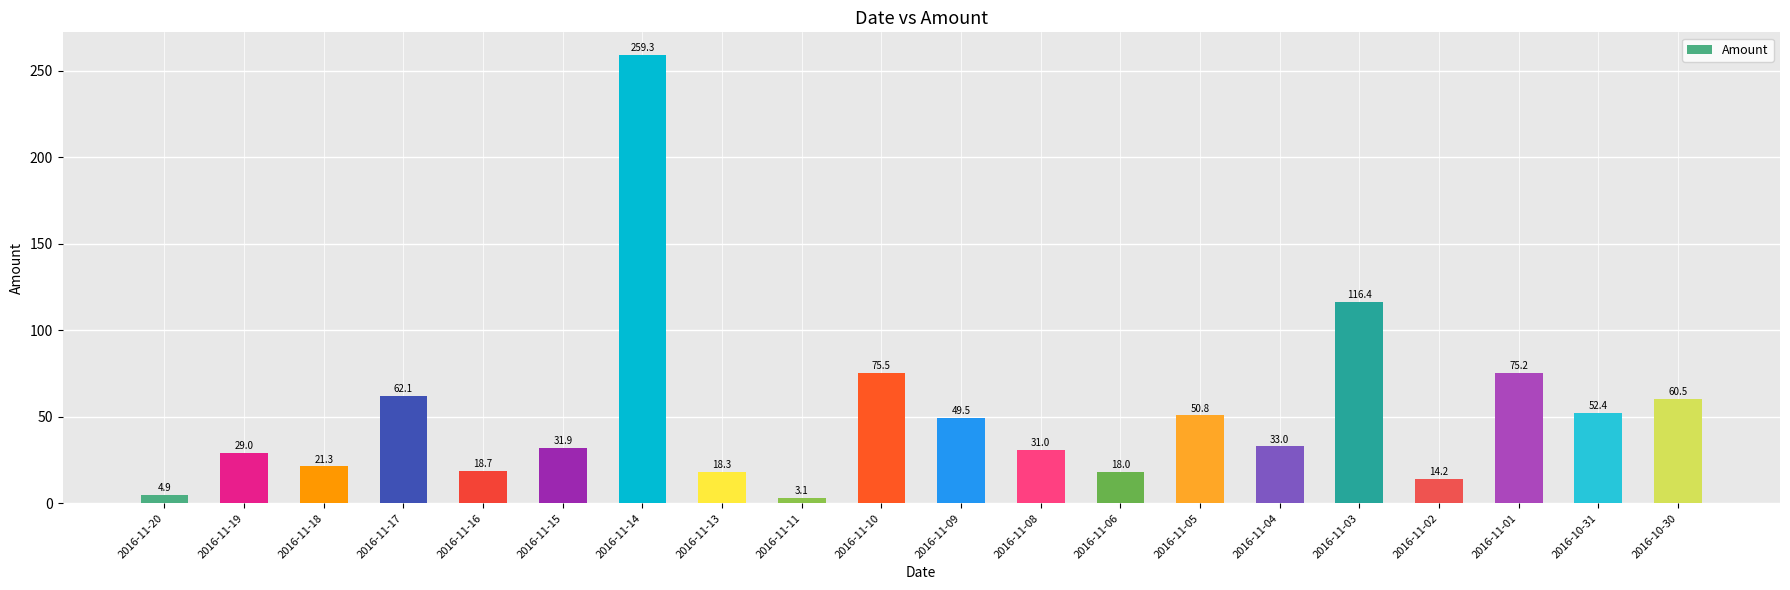

Rank the categories by value from highest to lowest.

2016-11-14, 2016-11-03, 2016-11-10, 2016-11-01, 2016-11-17, 2016-10-30, 2016-10-31, 2016-11-05, 2016-11-09, 2016-11-04, 2016-11-15, 2016-11-08, 2016-11-19, 2016-11-18, 2016-11-16, 2016-11-13, 2016-11-06, 2016-11-02, 2016-11-20, 2016-11-11